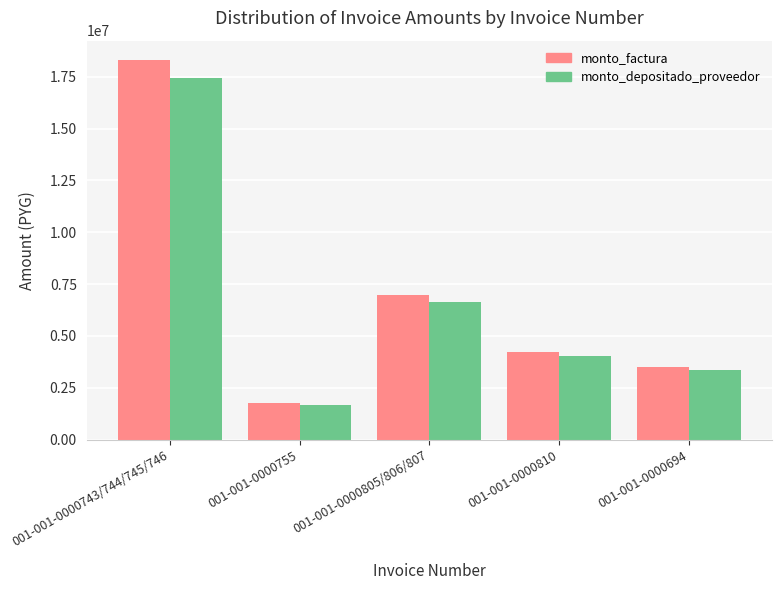

Count the number of categories in the chart.

5